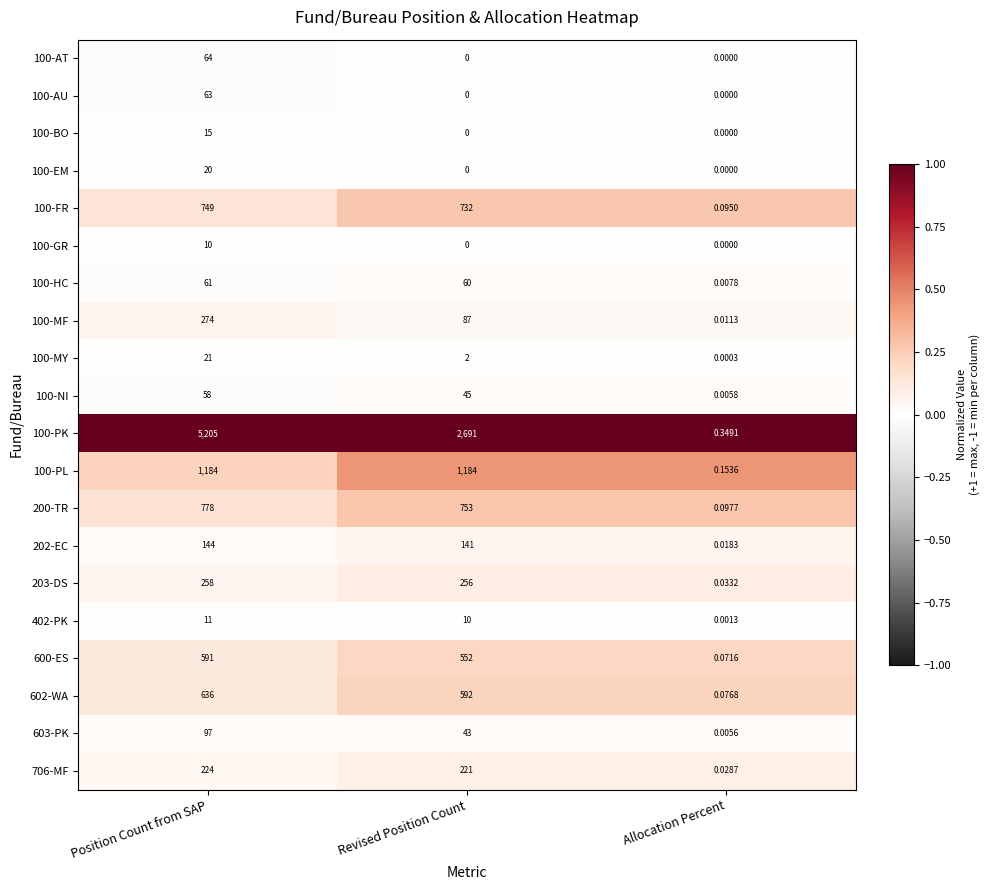

At which label does 706-MF reach its minimum?

Allocation Percent